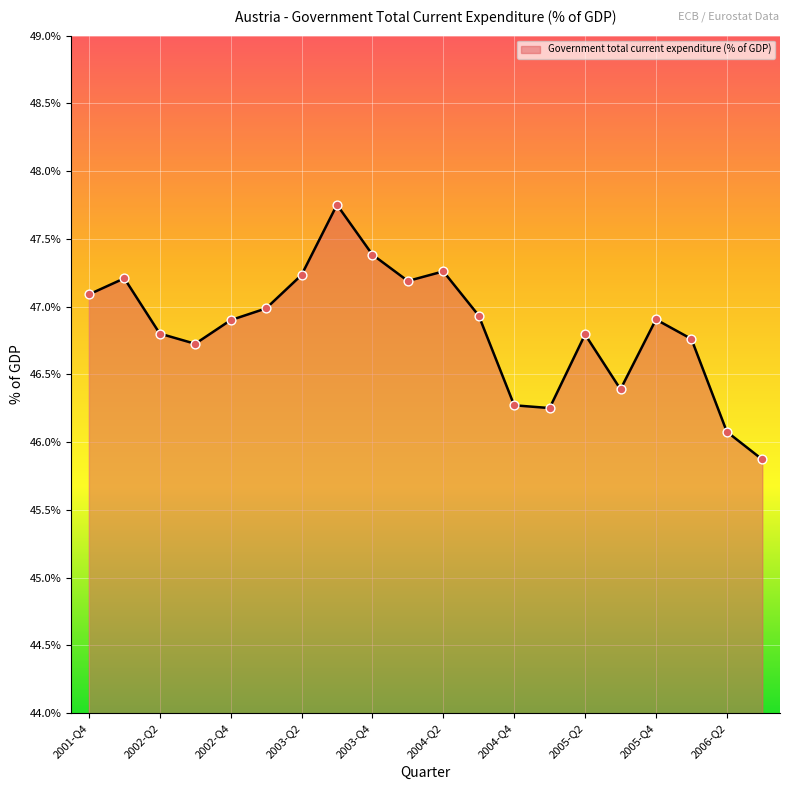

What is the maximum value shown in the chart?

47.8